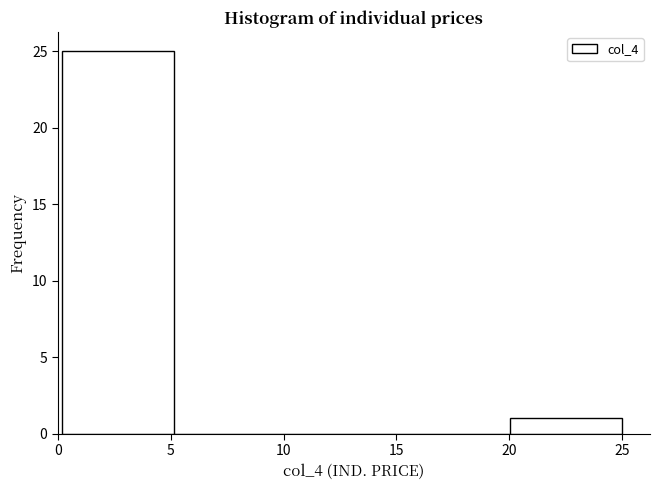

How tall is the bar that spans 0 to 5 on the x-axis? Neither the bar edges nor the heights are printed on the chart, so give them approximately, as read against the axes.

25